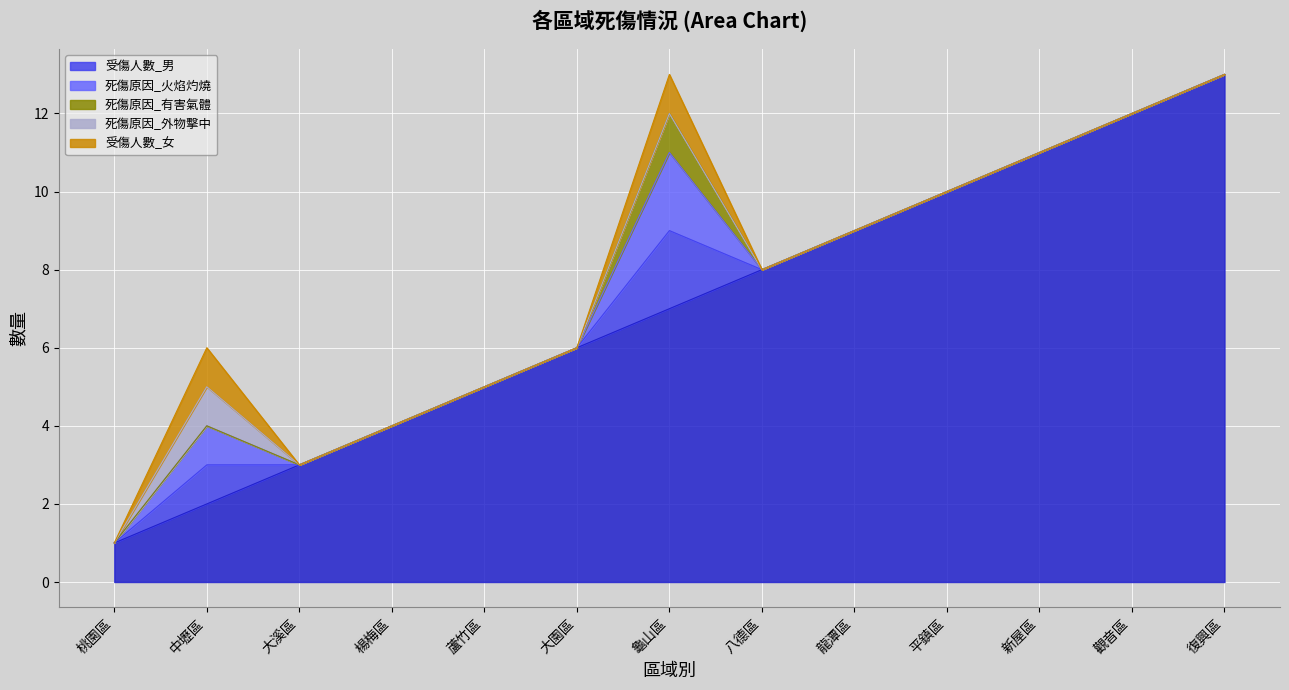

Reading left to right, what are all the values shown in this chart?

_id: 桃園區=1	中壢區=2	大溪區=3	楊梅區=4	蘆竹區=5	大園區=6	龜山區=7	八德區=8	龍潭區=9	平鎮區=10	新屋區=11	觀音區=12	復興區=13
受傷人數_男: 桃園區=0	中壢區=1	大溪區=0	楊梅區=0	蘆竹區=0	大園區=0	龜山區=2	八德區=0	龍潭區=0	平鎮區=0	新屋區=0	觀音區=0	復興區=0
死傷原因_火焰灼燒: 桃園區=0	中壢區=1	大溪區=0	楊梅區=0	蘆竹區=0	大園區=0	龜山區=2	八德區=0	龍潭區=0	平鎮區=0	新屋區=0	觀音區=0	復興區=0
死傷原因_有害氣體: 桃園區=0	中壢區=0	大溪區=0	楊梅區=0	蘆竹區=0	大園區=0	龜山區=1	八德區=0	龍潭區=0	平鎮區=0	新屋區=0	觀音區=0	復興區=0
死傷原因_外物擊中: 桃園區=0	中壢區=1	大溪區=0	楊梅區=0	蘆竹區=0	大園區=0	龜山區=0	八德區=0	龍潭區=0	平鎮區=0	新屋區=0	觀音區=0	復興區=0
受傷人數_女: 桃園區=0	中壢區=1	大溪區=0	楊梅區=0	蘆竹區=0	大園區=0	龜山區=1	八德區=0	龍潭區=0	平鎮區=0	新屋區=0	觀音區=0	復興區=0